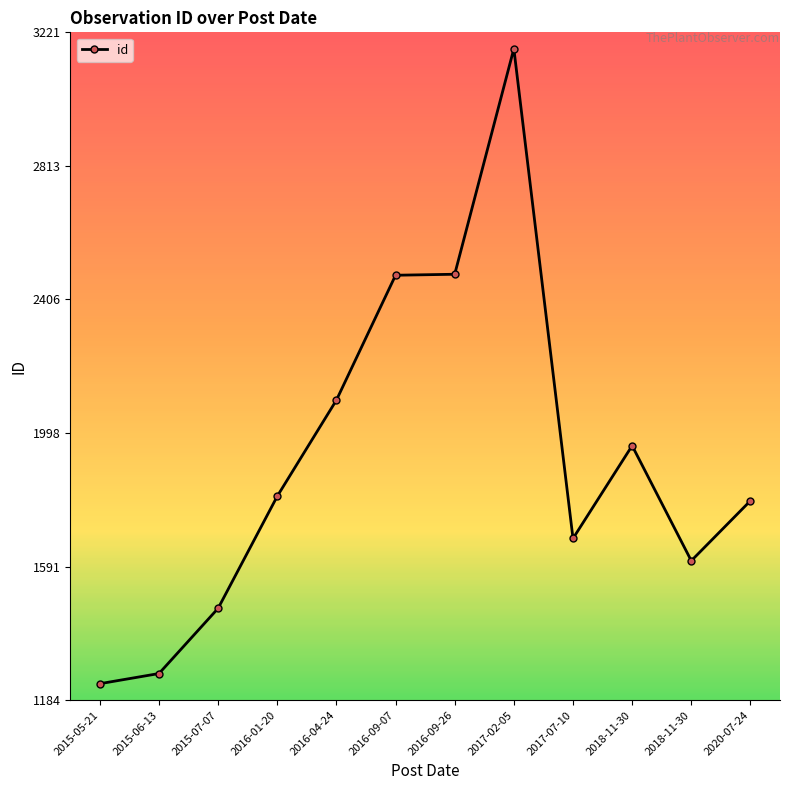

What is the difference between the values at 2020-07-24 and 2018-11-30?

183